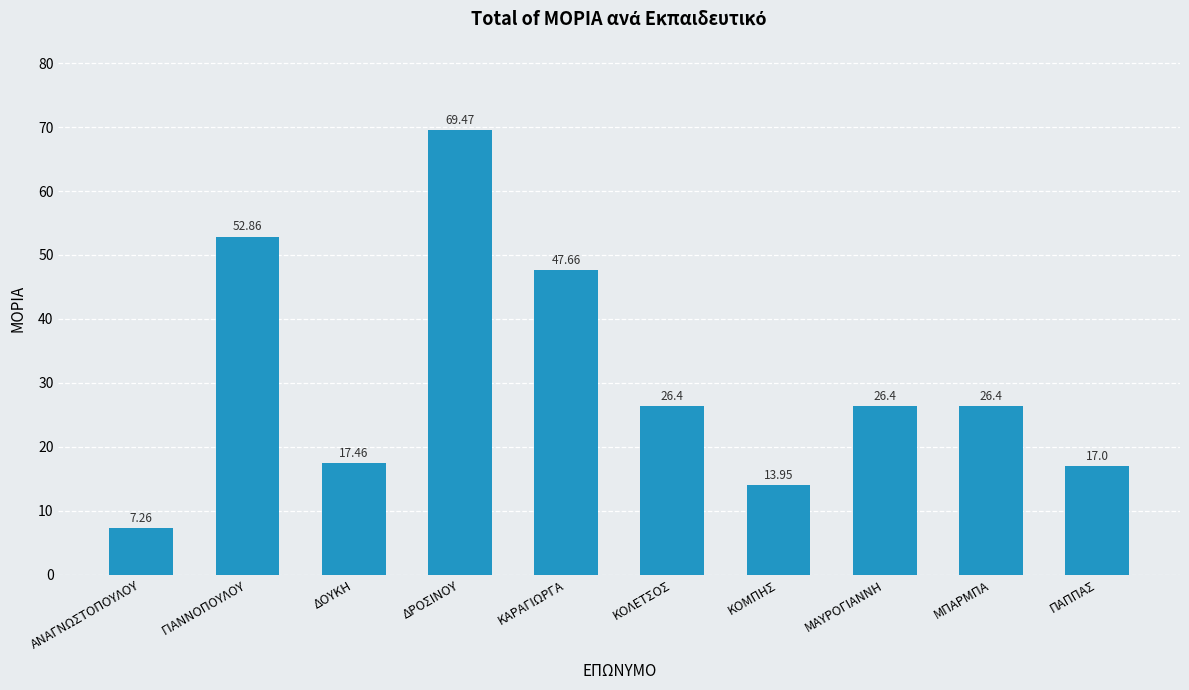

Which label corresponds to the smallest value in the chart?

ΑΝΑΓΝΩΣΤΟΠΟΥΛΟΥ